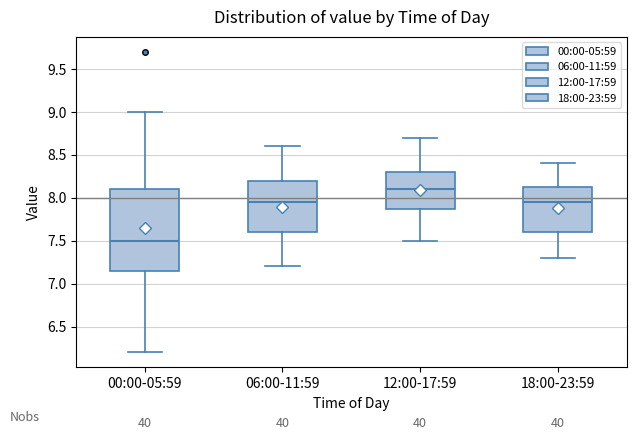

Reading left to right, read every box against the y-axis: the position of its median line, the range the box covers, and the ends of its whiskers. The values are not printed on the chart, so give them approximately, as read against the axis.

00:00-05:59: median 7.50, box 7.15 to 8.10, whiskers 6.20 to 9.00
06:00-11:59: median 7.95, box 7.60 to 8.20, whiskers 7.20 to 8.60
12:00-17:59: median 8.10, box 7.90 to 8.30, whiskers 7.50 to 8.70
18:00-23:59: median 7.95, box 7.60 to 8.15, whiskers 7.30 to 8.40